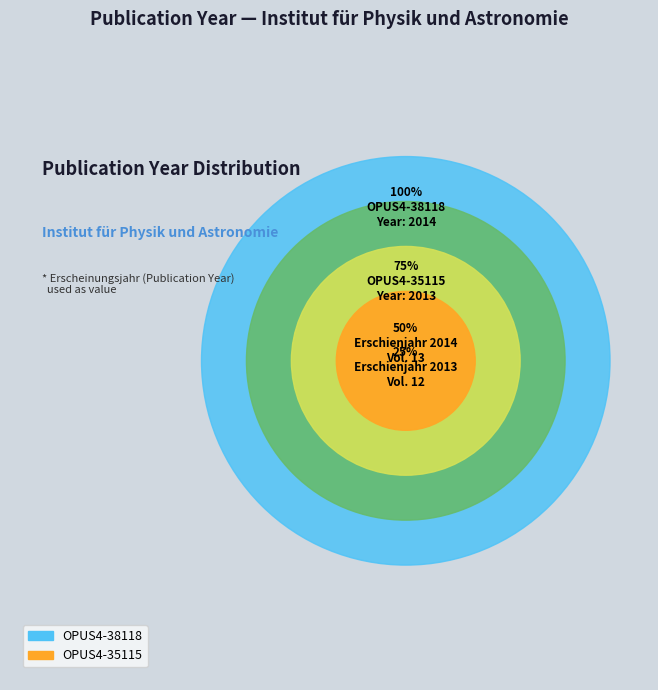

How many slices are in this pie chart?

2